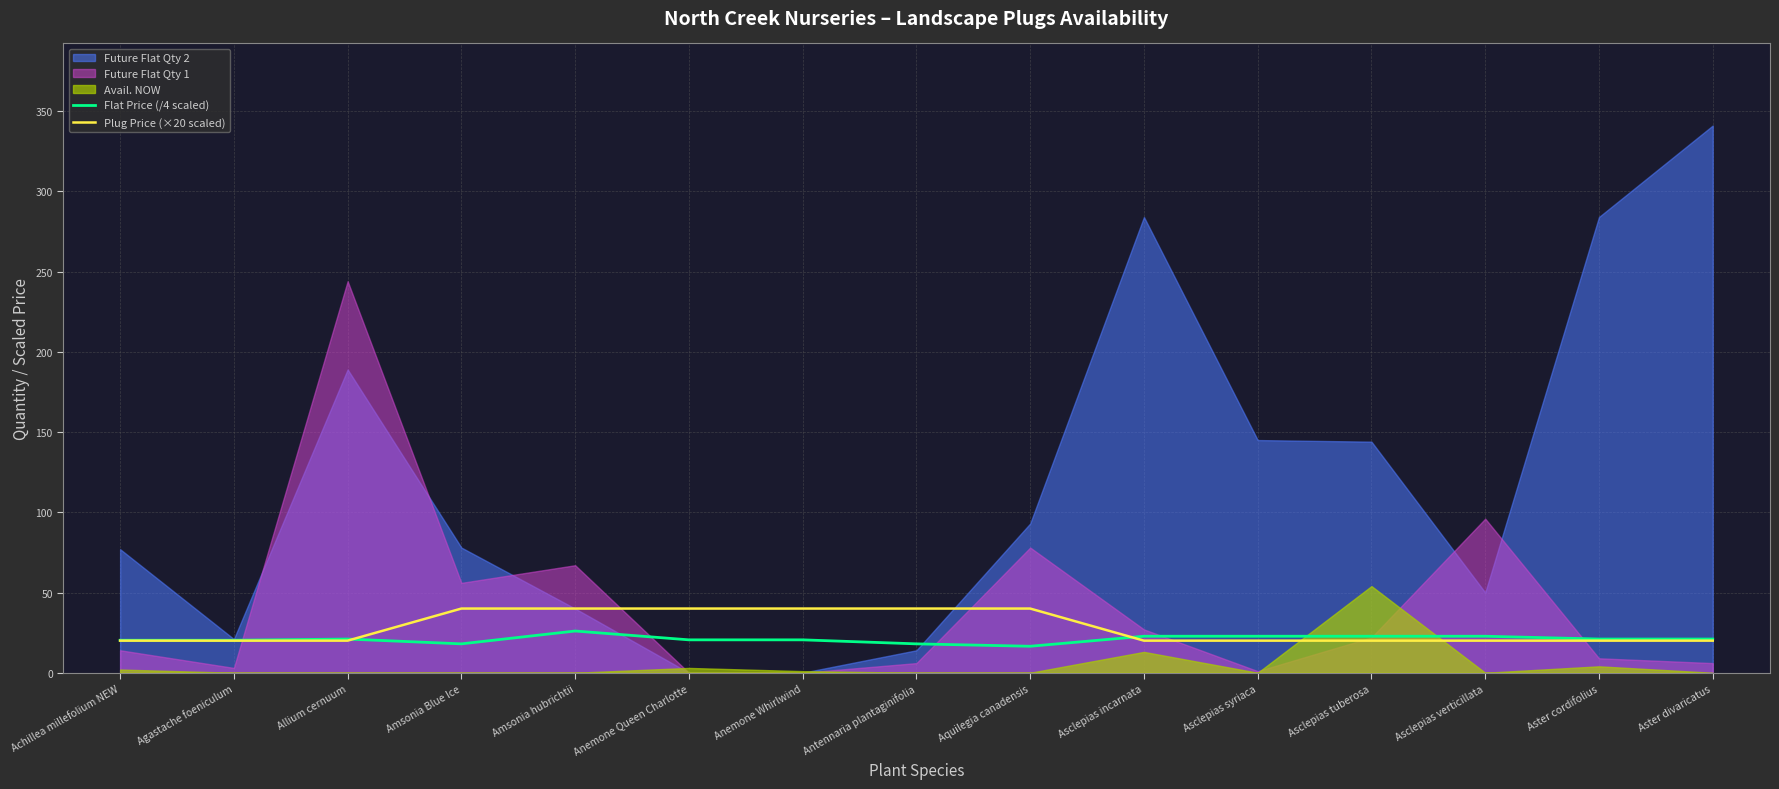

Is it true that Plug Price (×20 scaled) equals 40.0 at Aquilegia canadensis?

True